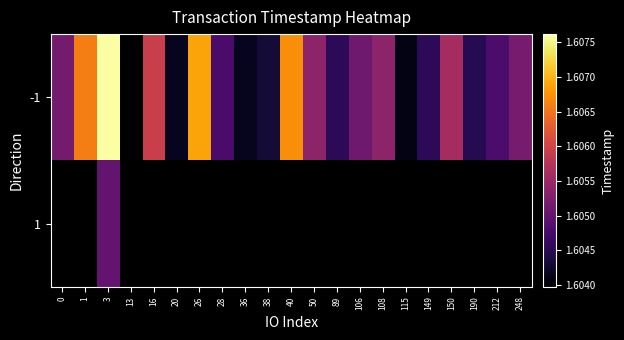

Which category has the lowest value across all series?

13